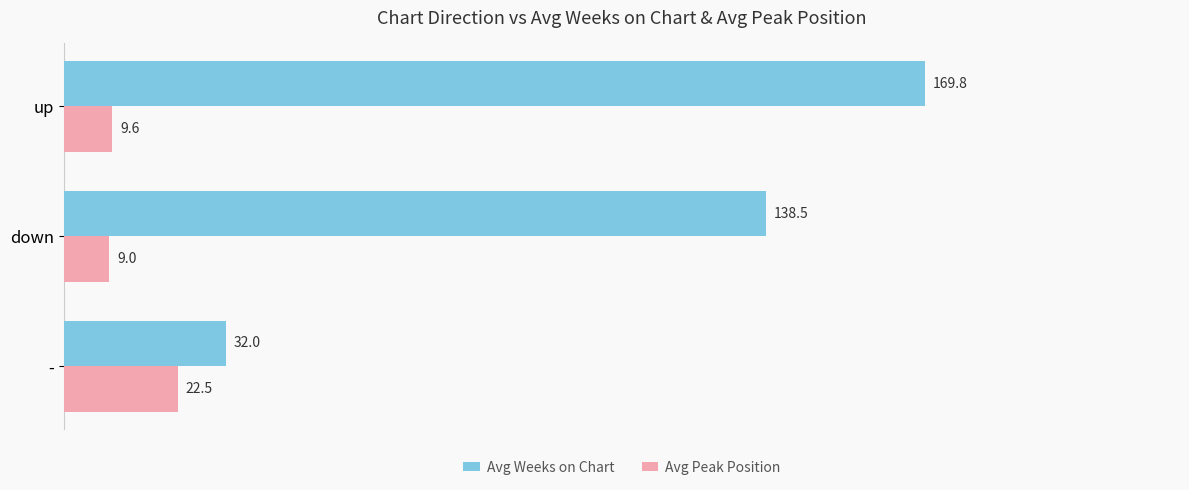

What is the difference between the maximum and second lowest values in the Avg Weeks on Chart series?

31.3